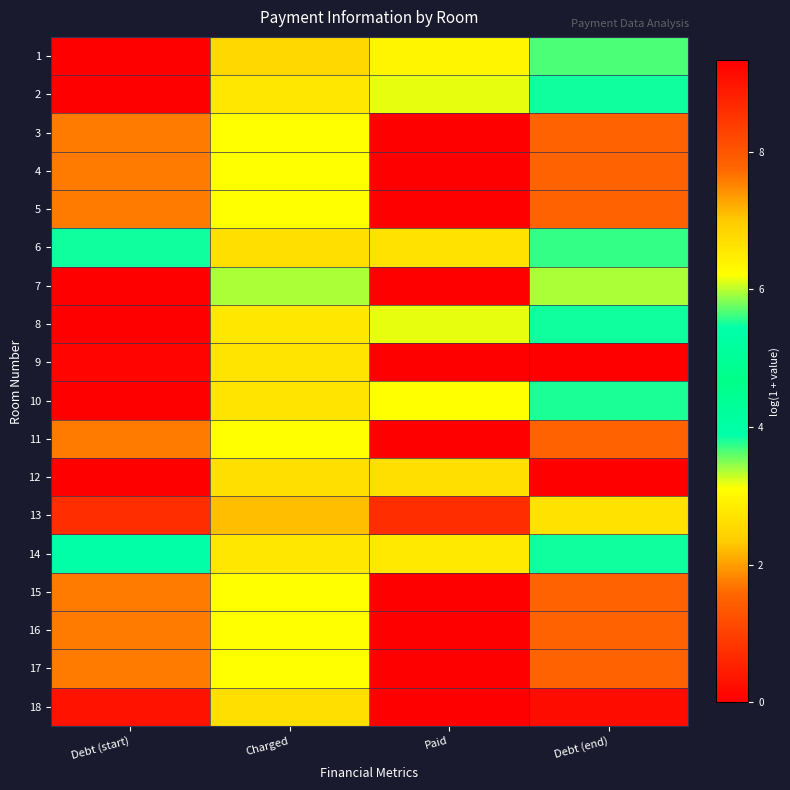

Which series has the largest total across all categories?

13